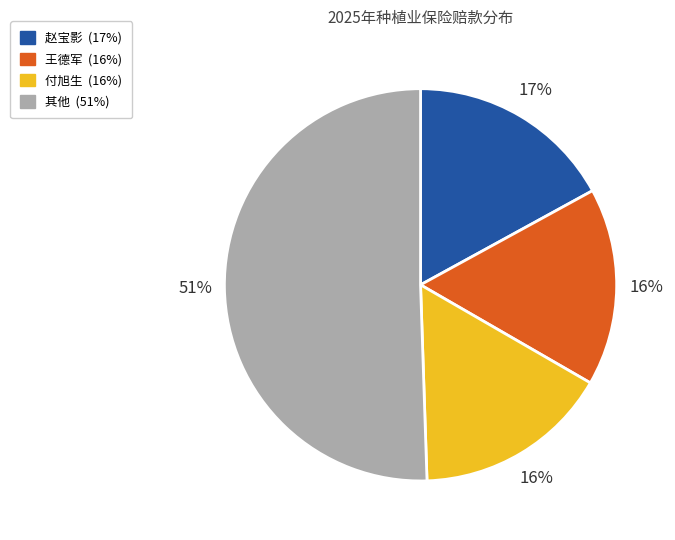

How many segments does this pie chart have?

4